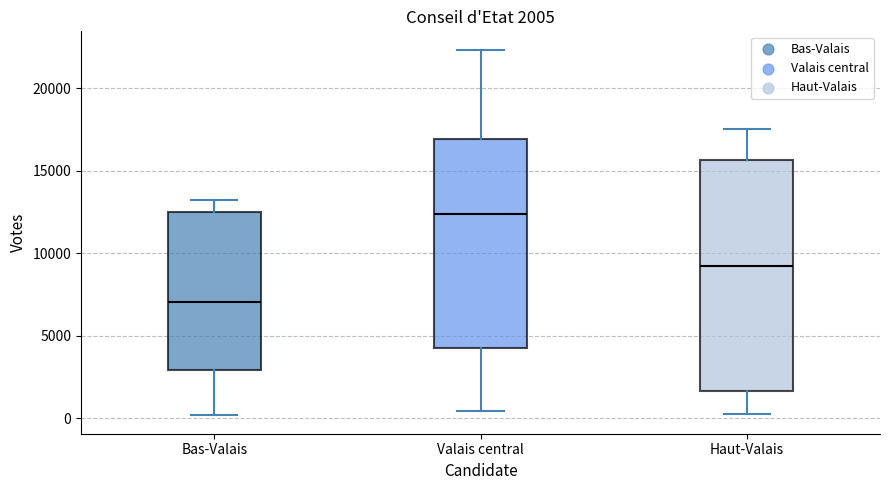

Which box's median line is the highest?

Valais central